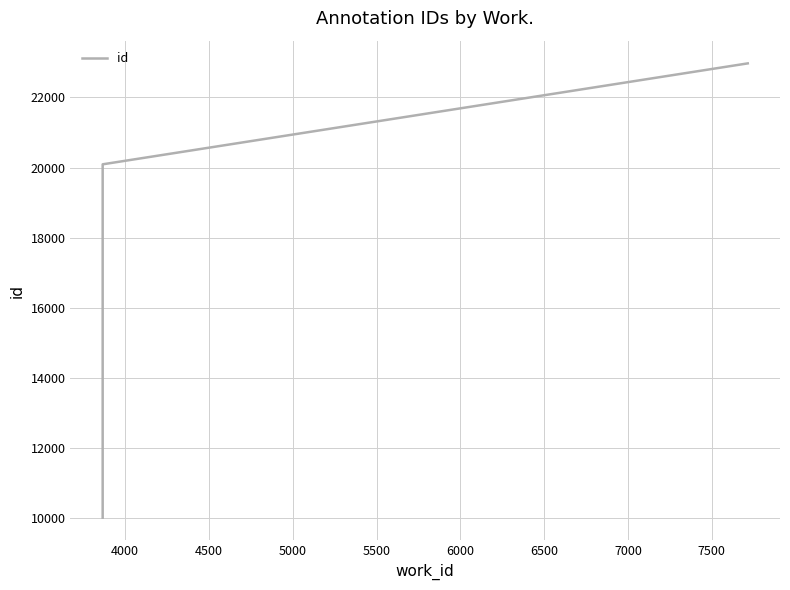

What is the value of the 1st point from the left?

10016